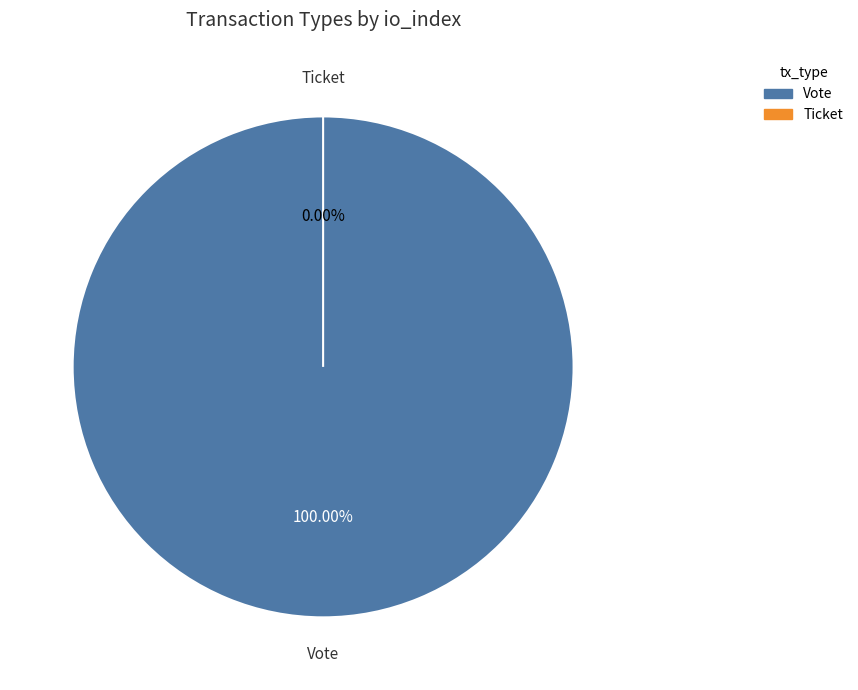

Count the number of slices in the pie.

2